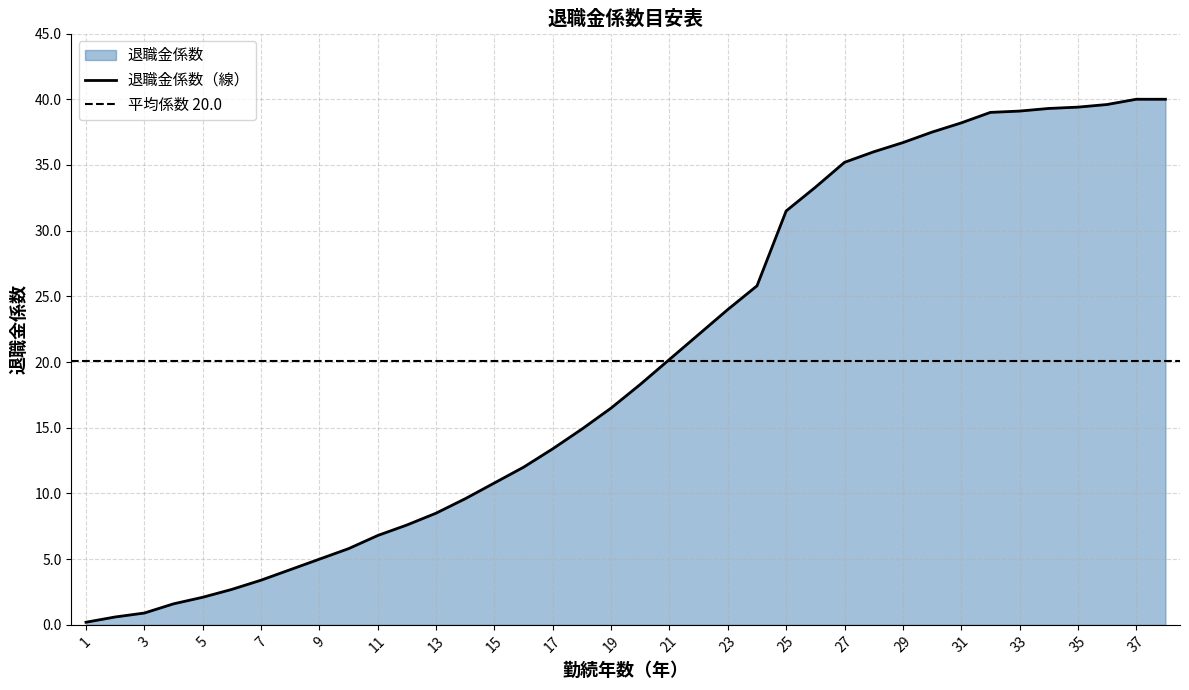

Reading left to right, list all the values displayed in this chart.

1=0.2	2=0.6	3=0.9	4=1.6	5=2.1	6=2.7	7=3.4	8=4.2	9=5.0	10=5.8	11=6.8	12=7.6	13=8.5	14=9.6	15=10.8	16=12.0	17=13.4	18=14.9	19=16.5	20=18.3	21=20.2	22=22.1	23=24.0	24=25.8	25=31.5	26=33.3	27=35.2	28=36.0	29=36.7	30=37.5	31=38.2	32=39.0	33=39.1	34=39.3	35=39.4	36=39.6	37=40.0	38=40.0